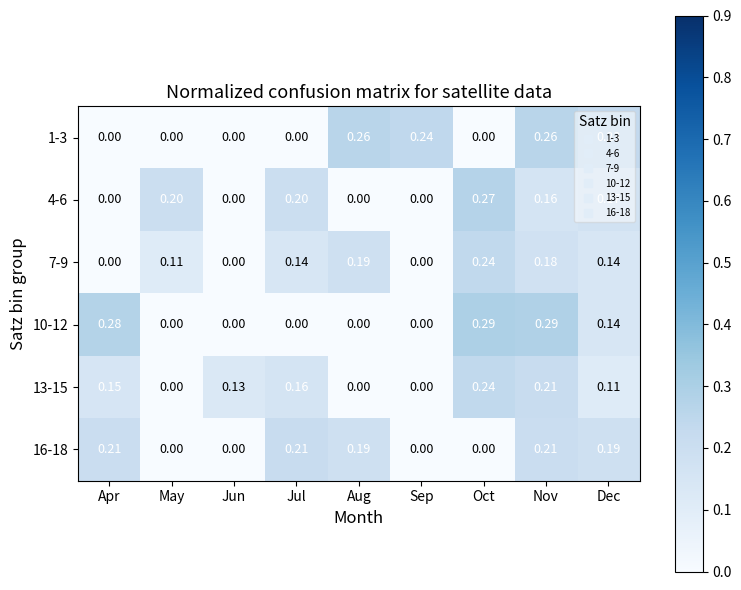

Between Aug and Nov, which series saw the biggest shift?

10-12